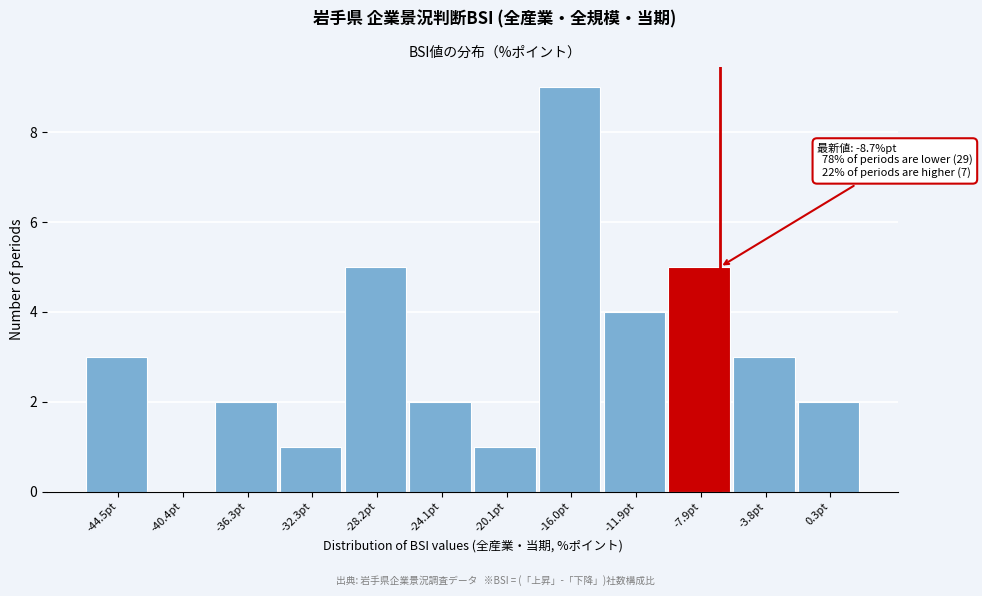

Which range on the x-axis has the tallest bar?

-18.0 to -14.0